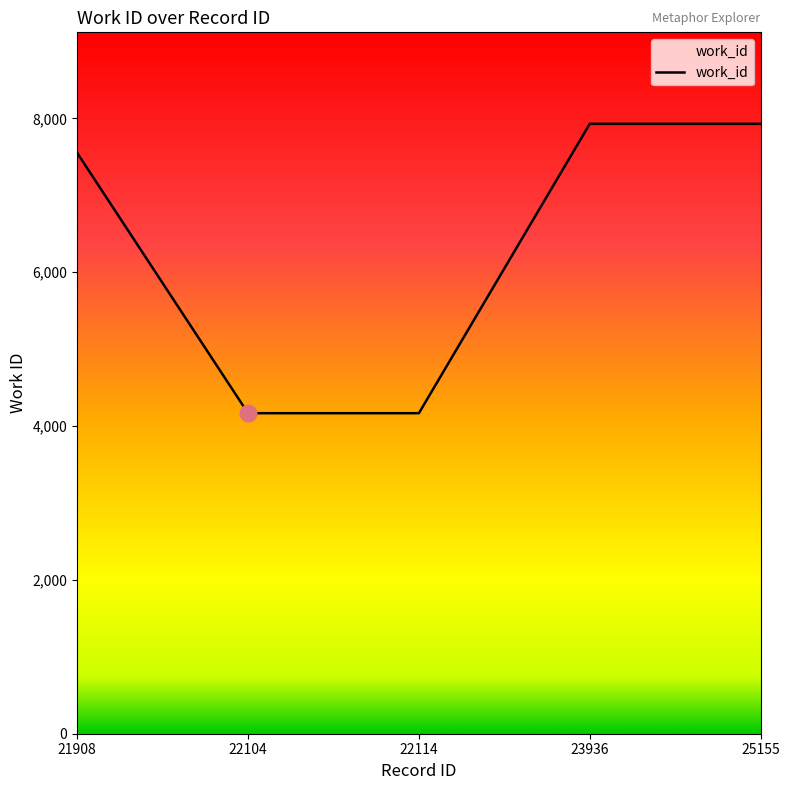

What is the average value?

6349